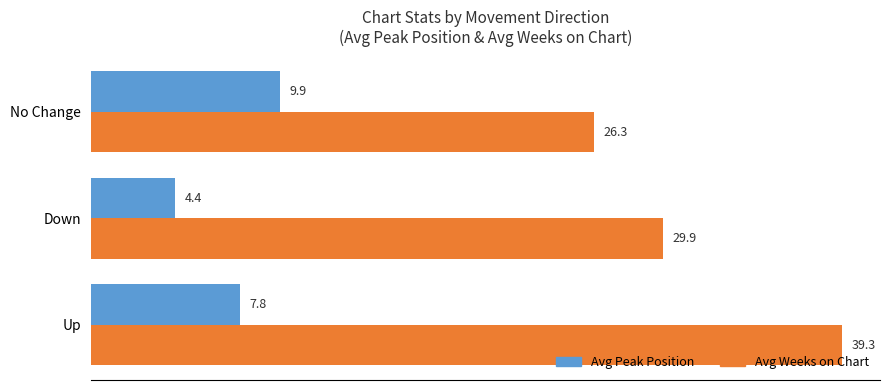

Is it true that Avg Peak Position equals 7.8 at Up?

True